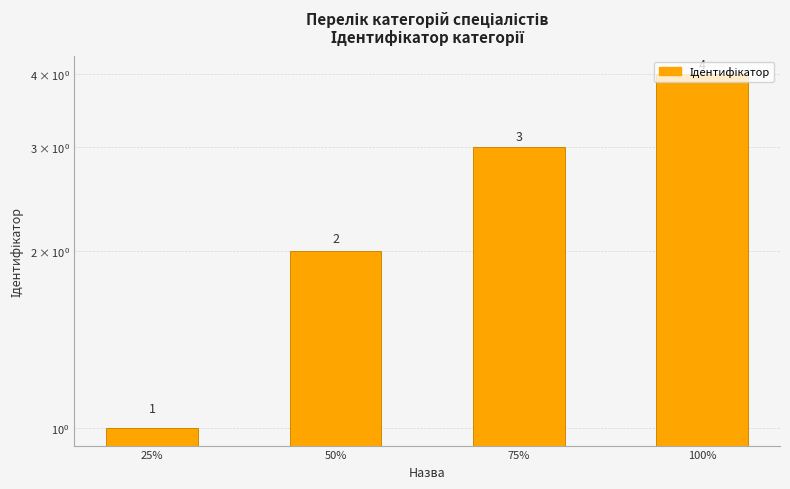

How many series are shown in this chart?

1